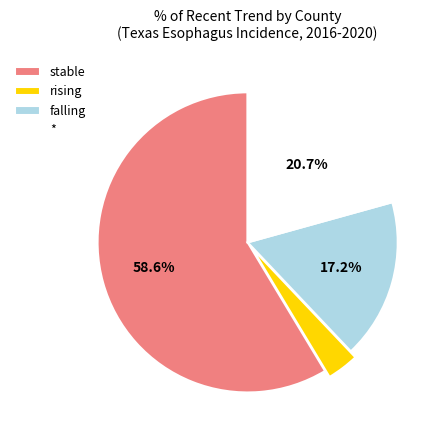

What is the total percentage of stable and falling?

75.9%